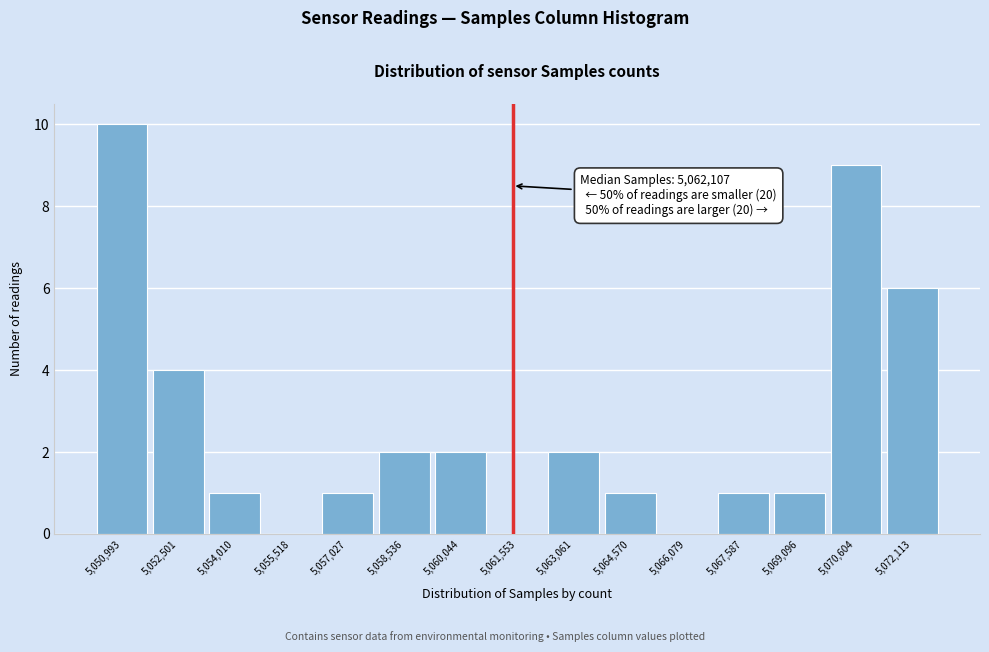

Reading right to left, extract all data points from this chart.

5,072,113=6	5,070,604=9	5,069,096=1	5,067,587=1	5,066,079=0	5,064,570=1	5,063,061=2	5,061,553=0	5,060,044=2	5,058,536=2	5,057,027=1	5,055,518=0	5,054,010=1	5,052,501=4	5,050,993=10